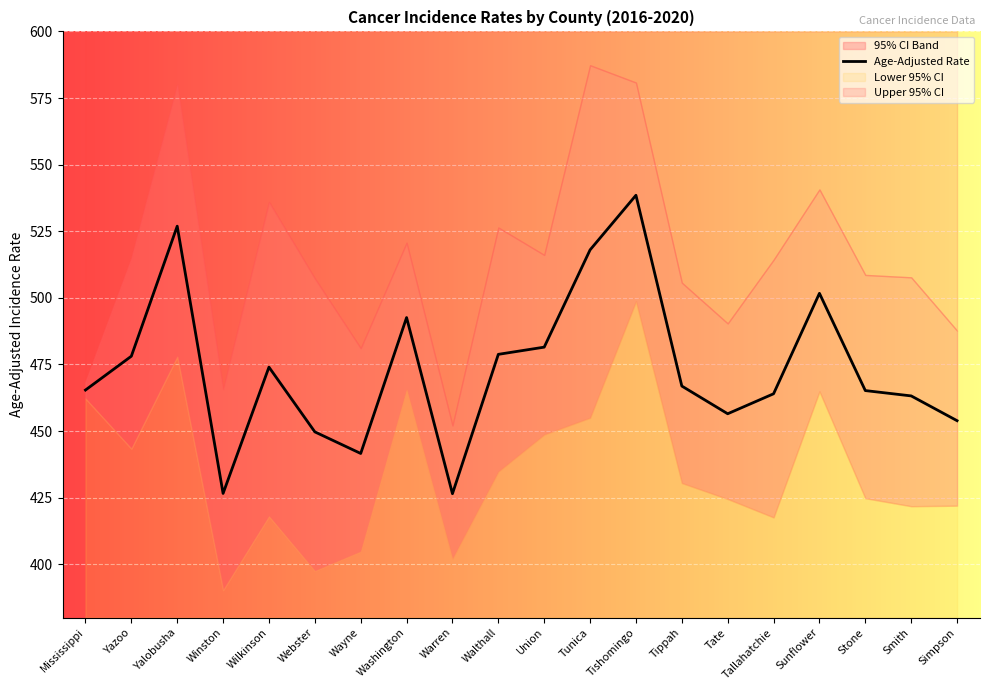

Which has a higher value, Smith or Sunflower?

Sunflower